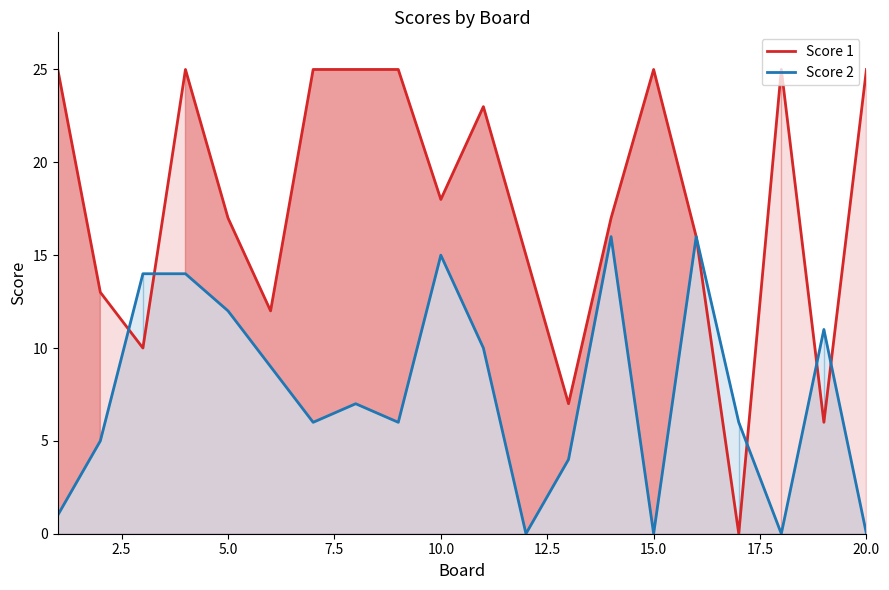

List the series in order of their overall mean, highest first.

Score 1, Score 2